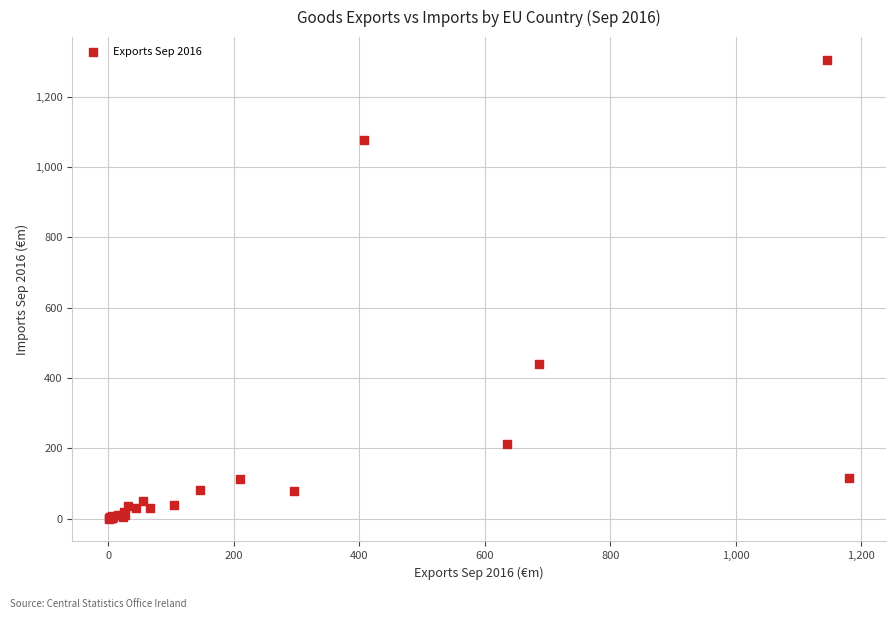

What Y value in the scatter plot is closest to 652?

440.4